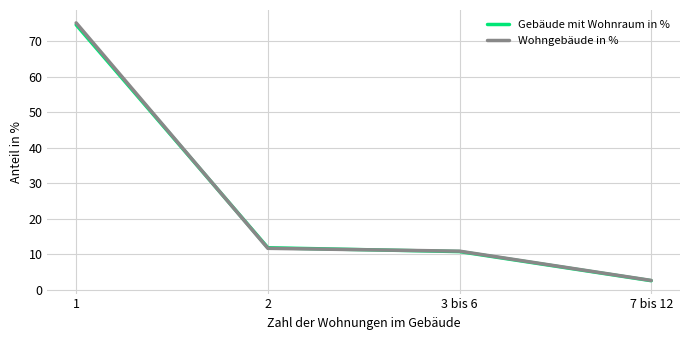

What is the difference between the Wohngebäude in % values at 2 and 1?

63.4